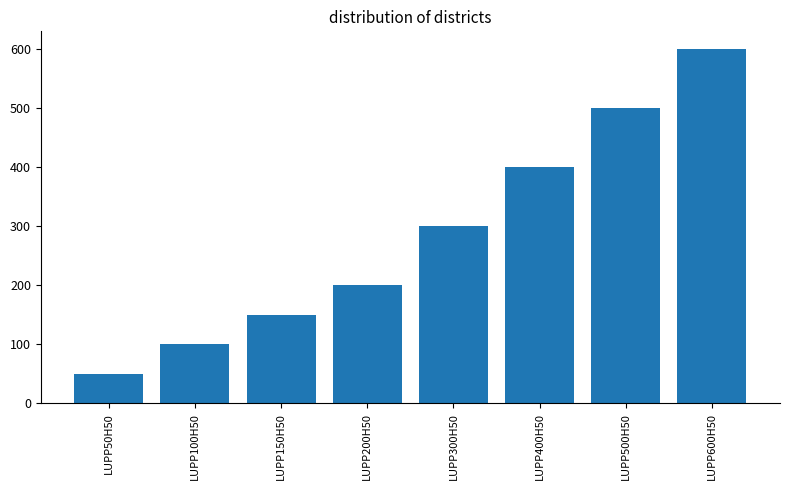

Which label corresponds to the smallest value in the chart?

LUPP50H50